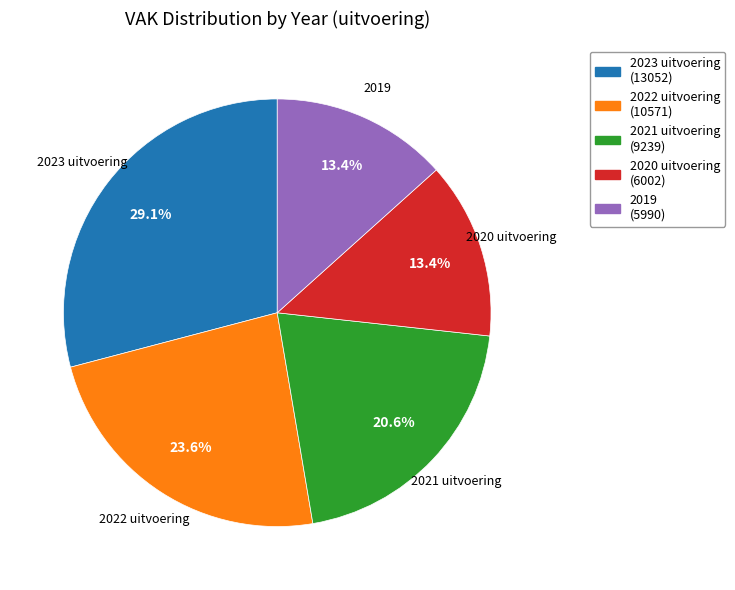

To the nearest percent, what is the combined percentage of 2020 uitvoering and 2021 uitvoering?

34%